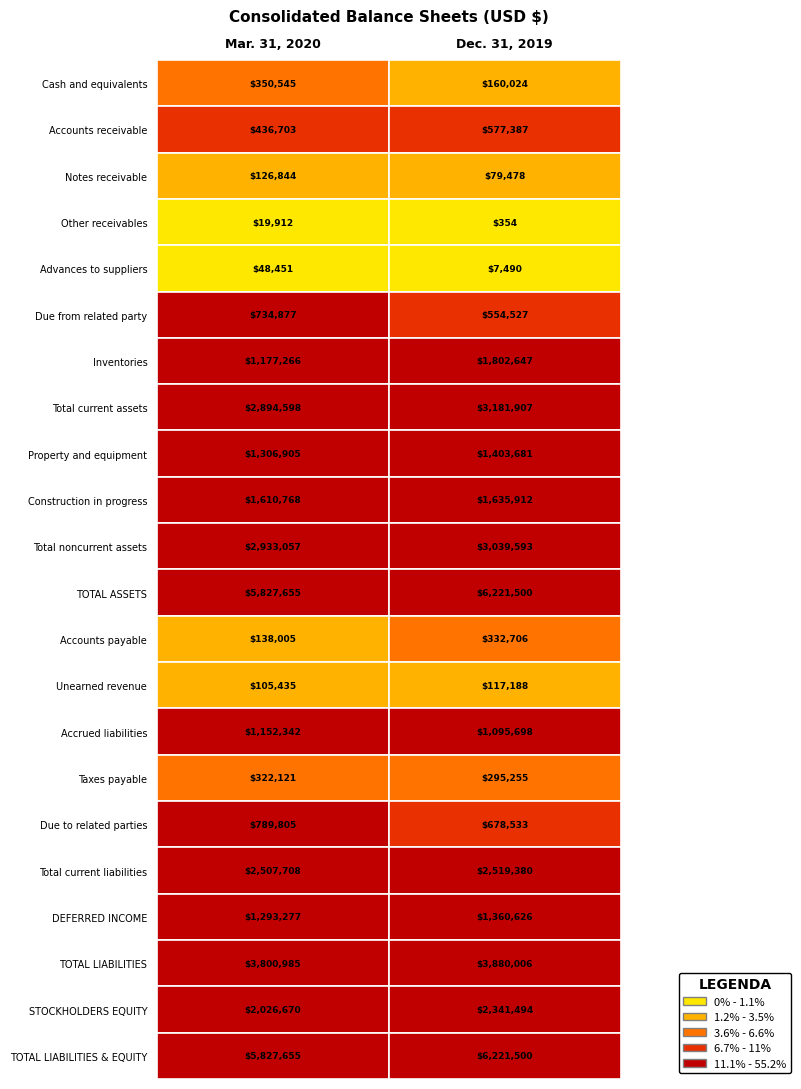

What is the difference between the Dec. 31, 2019 values at Construction in progress and Property and equipment?

232231